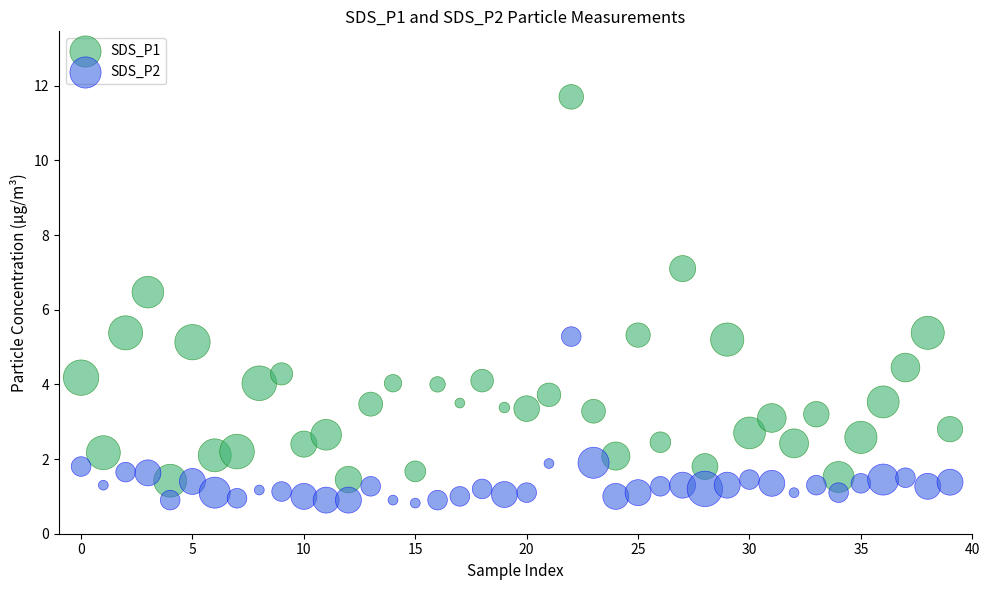

Which series reaches the maximum Y coordinate?

SDS_P1